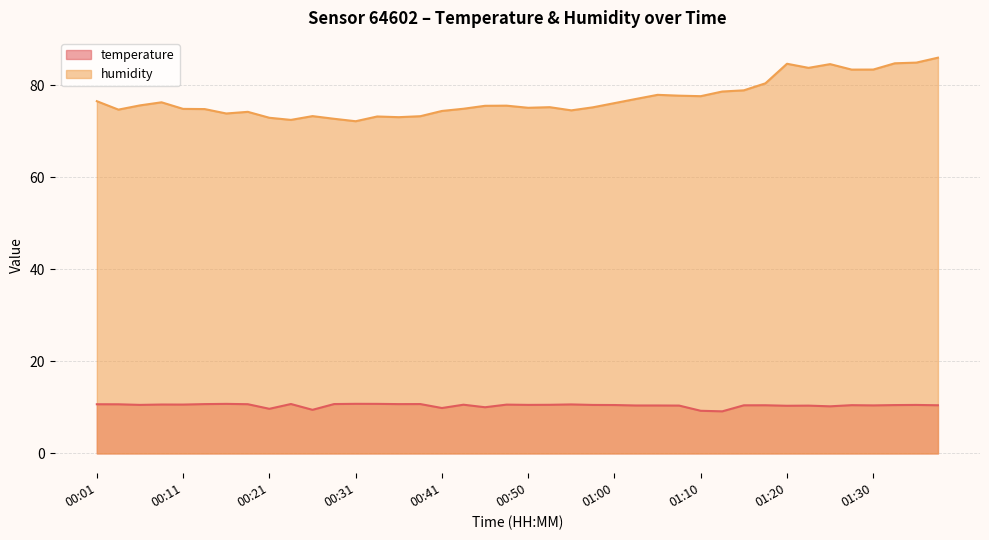

At which label does temperature reach its minimum?

01:13